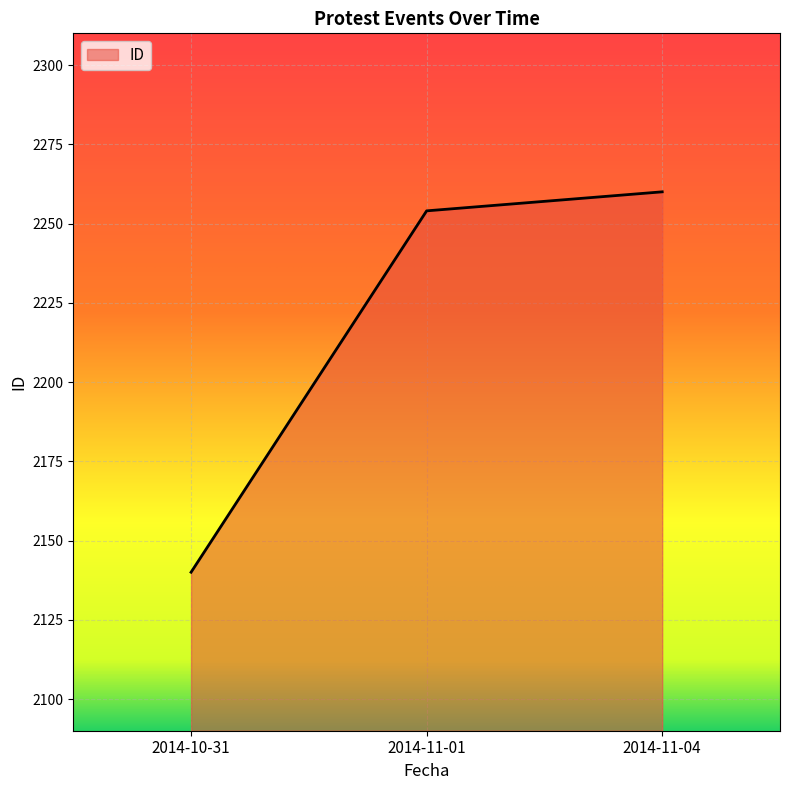

Count the number of data series in this chart.

1